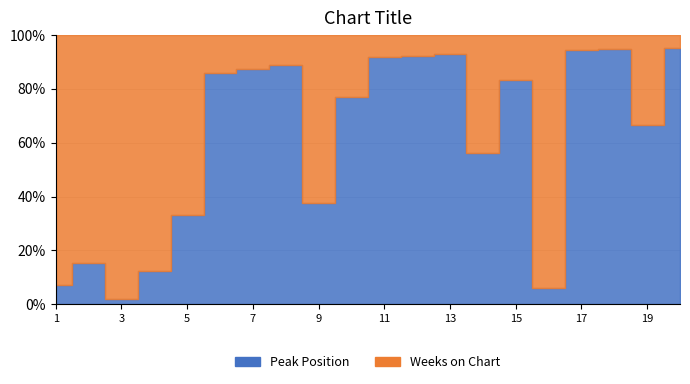

True or false: Peak Position has more than 2 points higher than both neighbors.

True